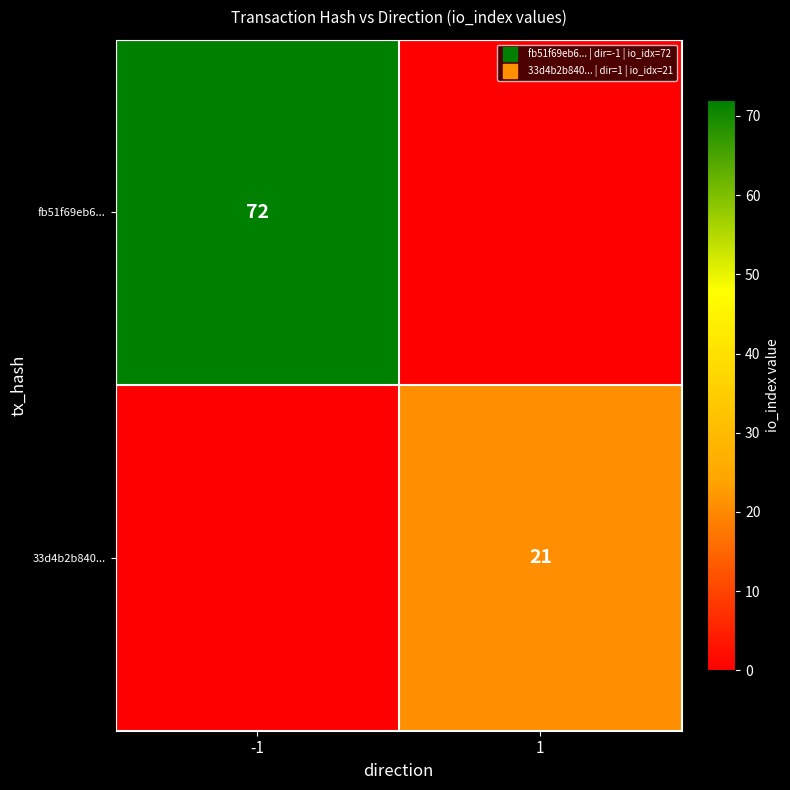

At which category does the chart reach its peak across all series?

-1